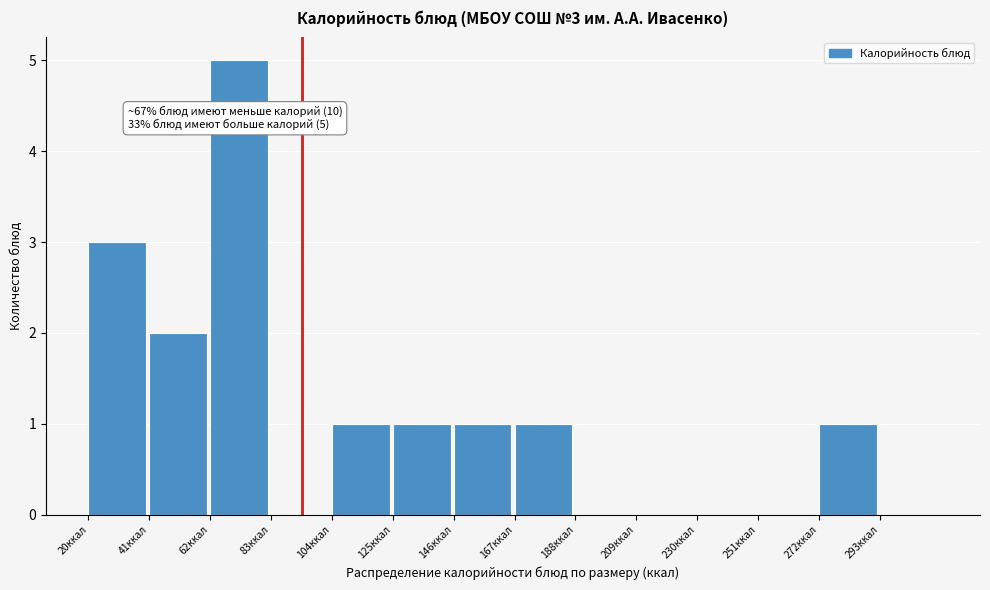

Which range on the x-axis has the tallest bar?

62 to 83